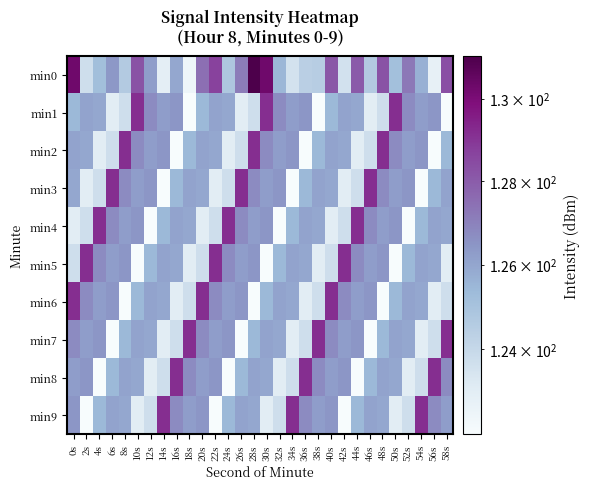

Which label corresponds to the smallest value in the chart?

18s